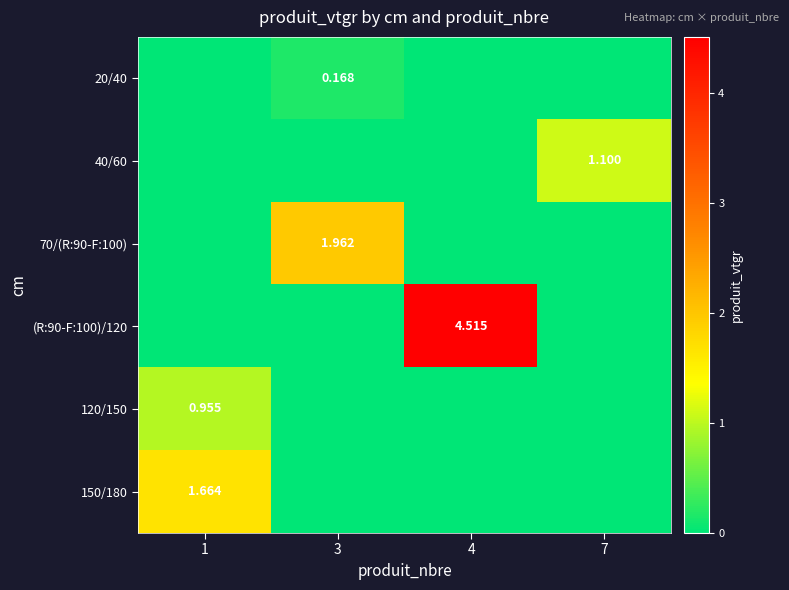

The value of (R:90-F:100)/120 at 3 is 2.7. True or false?

False